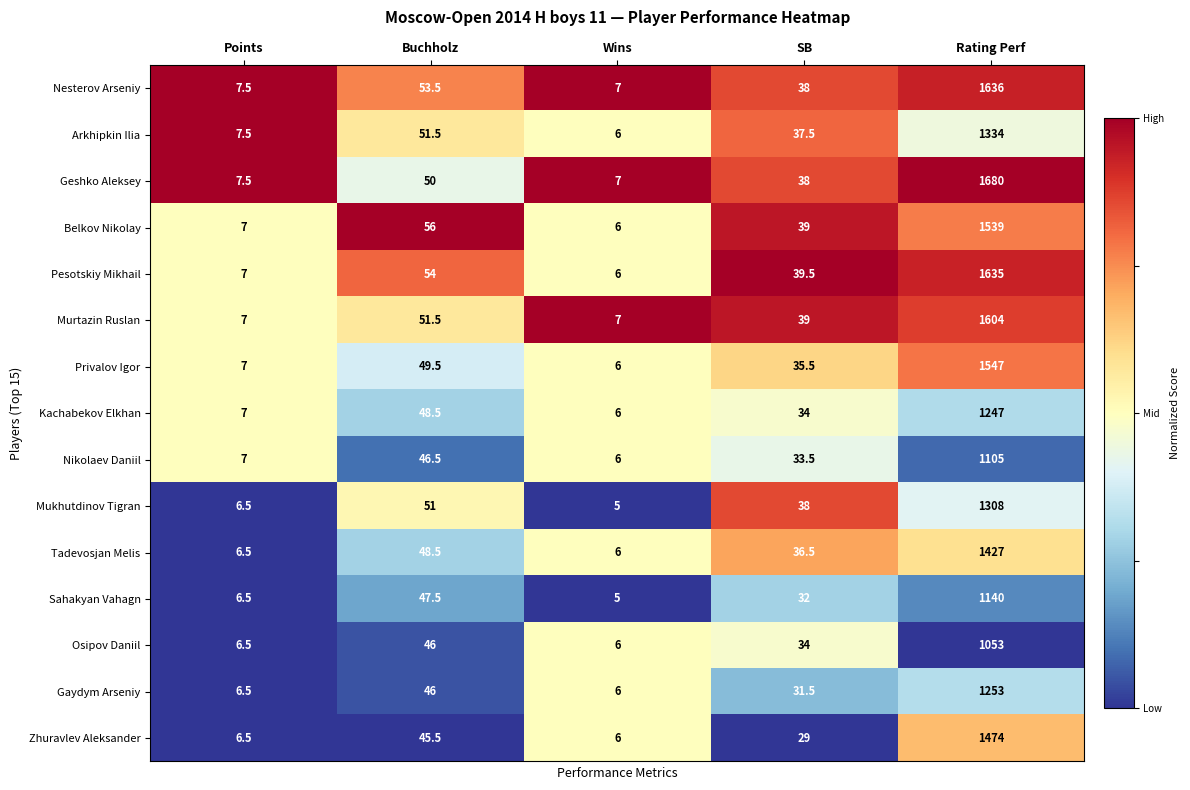

The value of Arkhipkin Ilia at SB is 10.1. True or false?

False